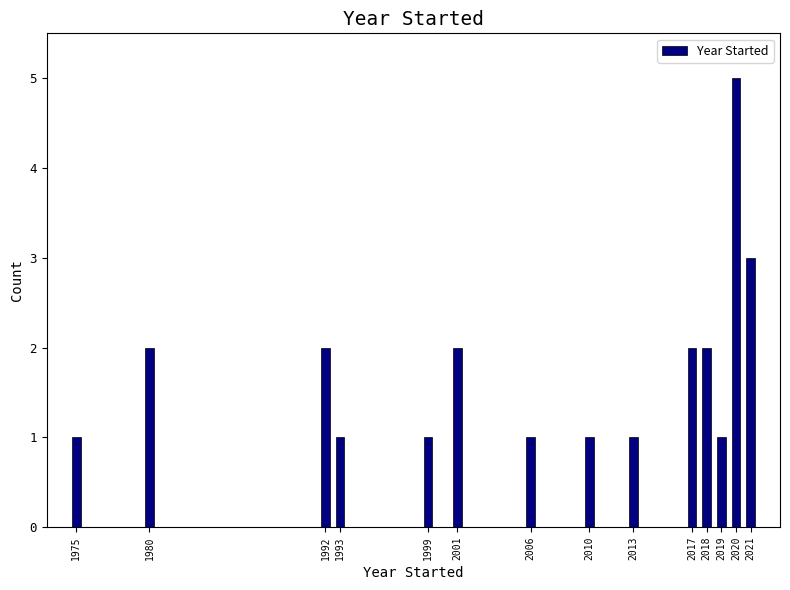

Reading right to left, extract all data points from this chart.

2021=3	2020=5	2019=1	2018=2	2017=2	2013=1	2010=1	2006=1	2001=2	1999=1	1993=1	1992=2	1980=2	1975=1